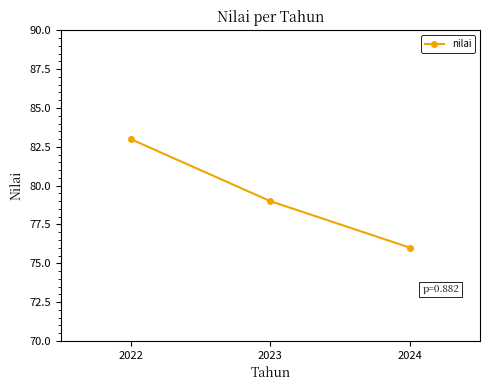

Rank the categories by value from highest to lowest.

2022, 2023, 2024